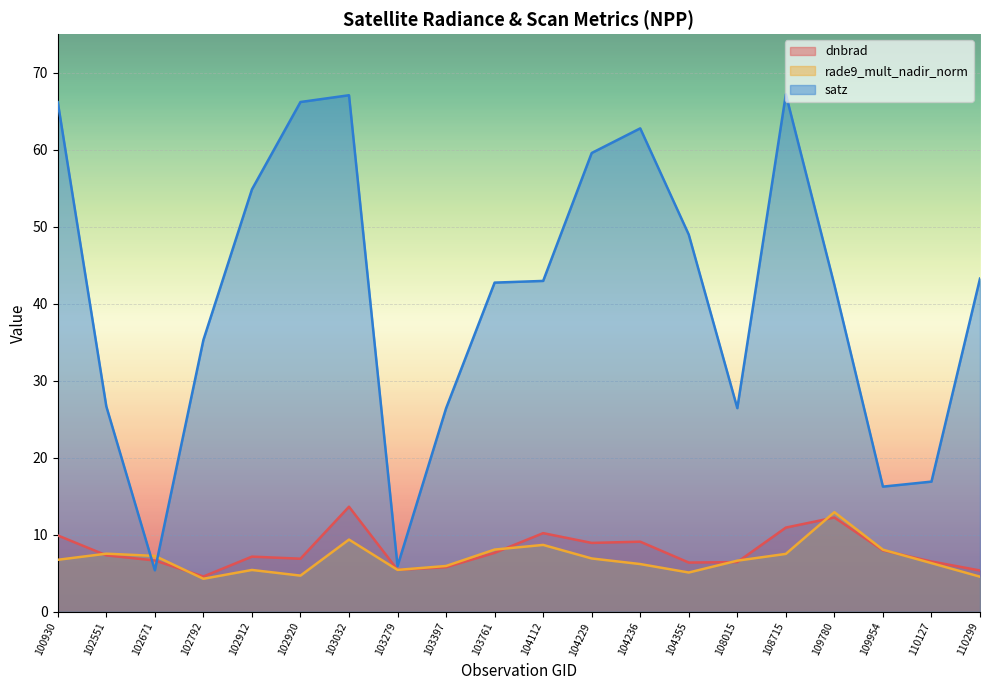

At 104236, list the series in order from largest to smallest.

satz, dnbrad, rade9_mult_nadir_norm